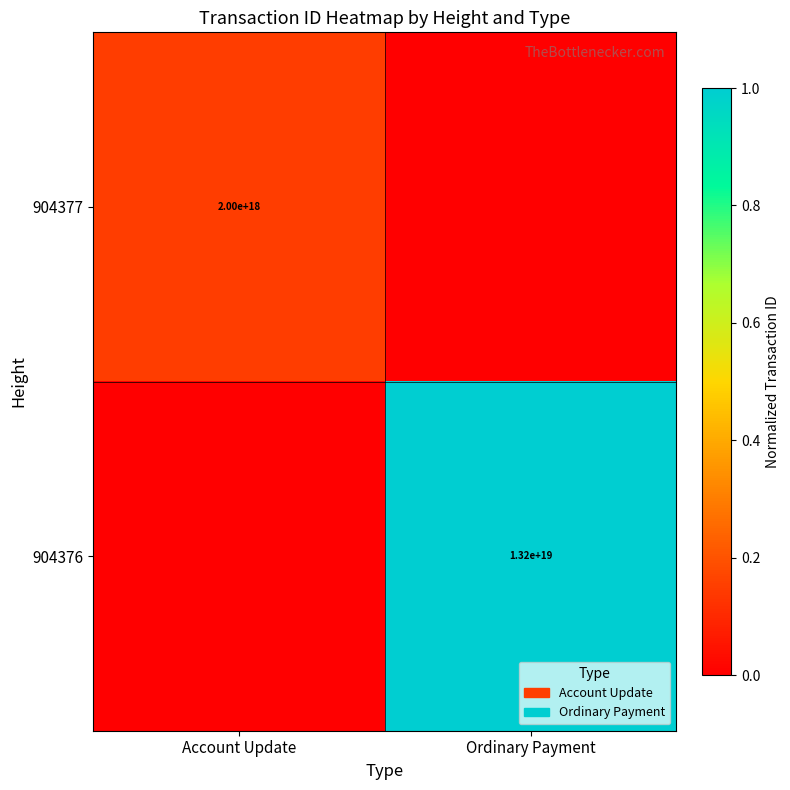

At which category is the sum across all series the highest?

Ordinary Payment